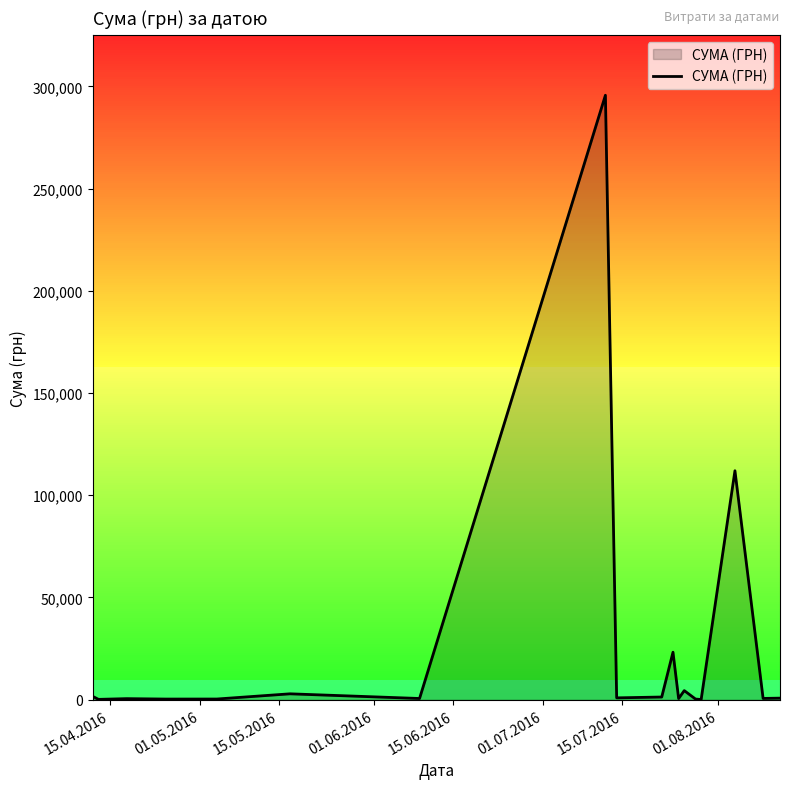

What is the greatest value displayed?

295638.6